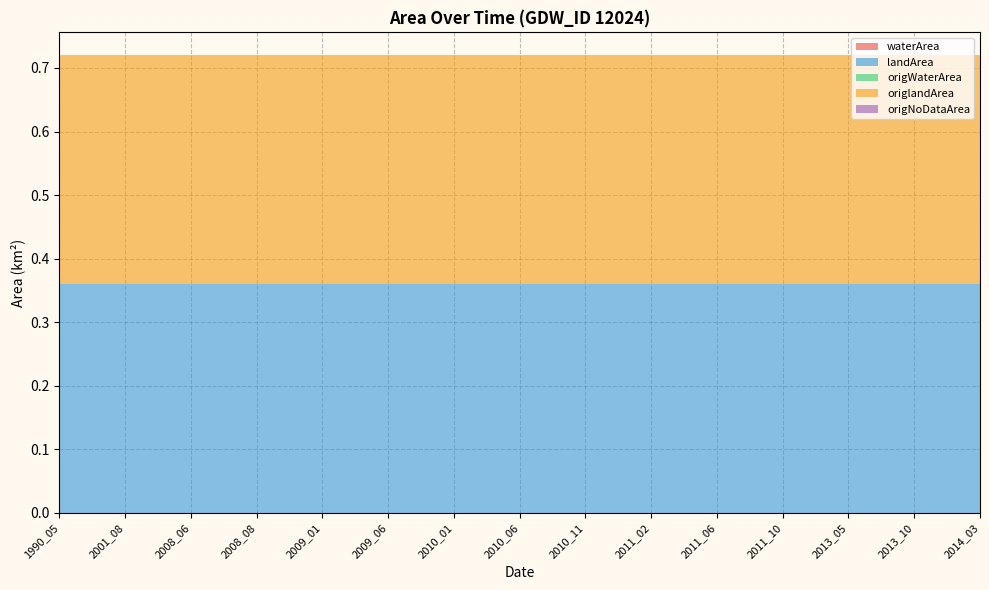

Reading left to right, what are all the values shown in this chart?

waterArea: 1990_05=0.0	2001_08=0.0	2008_06=0.0	2008_08=0.0	2009_01=0.0	2009_06=0.0	2010_01=0.0	2010_06=0.0	2010_11=0.0	2011_02=0.0	2011_06=0.0	2011_10=0.0	2013_05=0.0	2013_10=0.0	2014_03=0.0
landArea: 1990_05=0.4	2001_08=0.4	2008_06=0.4	2008_08=0.4	2009_01=0.4	2009_06=0.4	2010_01=0.4	2010_06=0.4	2010_11=0.4	2011_02=0.4	2011_06=0.4	2011_10=0.4	2013_05=0.4	2013_10=0.4	2014_03=0.4
origWaterArea: 1990_05=0.0	2001_08=0.0	2008_06=0.0	2008_08=0.0	2009_01=0.0	2009_06=0.0	2010_01=0.0	2010_06=0.0	2010_11=0.0	2011_02=0.0	2011_06=0.0	2011_10=0.0	2013_05=0.0	2013_10=0.0	2014_03=0.0
origlandArea: 1990_05=0.4	2001_08=0.4	2008_06=0.4	2008_08=0.4	2009_01=0.4	2009_06=0.4	2010_01=0.4	2010_06=0.4	2010_11=0.4	2011_02=0.4	2011_06=0.4	2011_10=0.4	2013_05=0.4	2013_10=0.4	2014_03=0.4
origNoDataArea: 1990_05=0.0	2001_08=0.0	2008_06=0.0	2008_08=0.0	2009_01=0.0	2009_06=0.0	2010_01=0.0	2010_06=0.0	2010_11=0.0	2011_02=0.0	2011_06=0.0	2011_10=0.0	2013_05=0.0	2013_10=0.0	2014_03=0.0